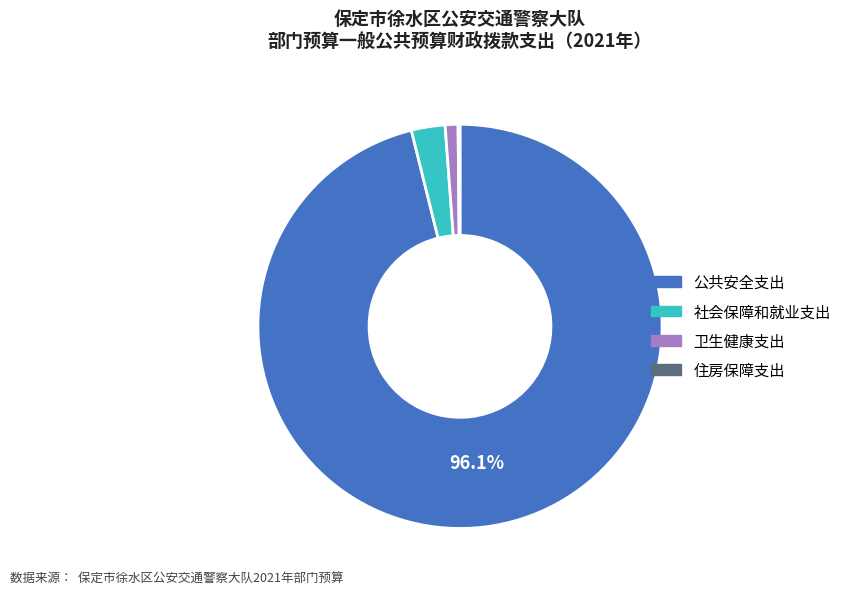

Do 卫生健康支出 and 公共安全支出 together represent more than half of the pie?

Yes